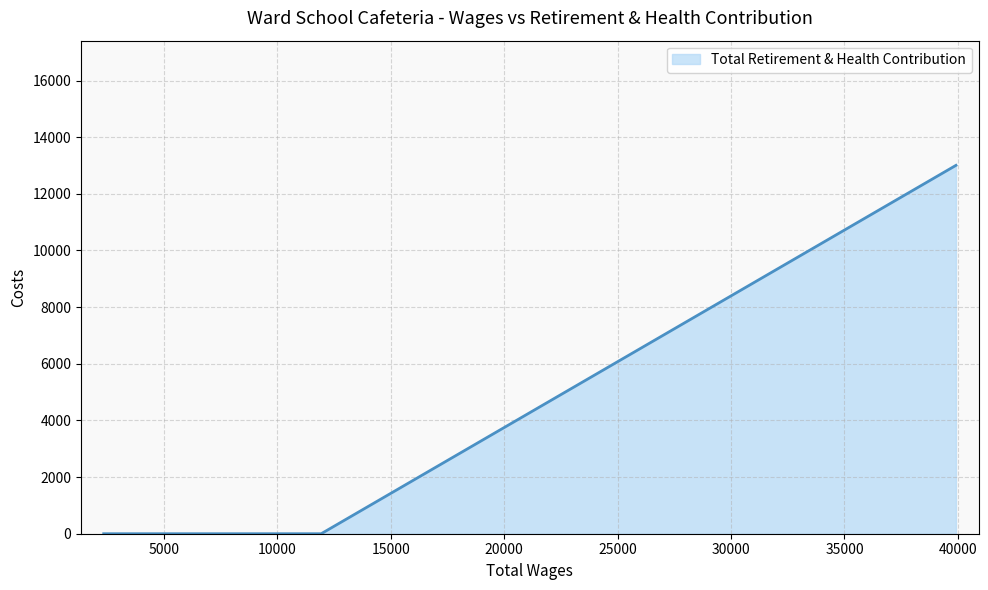

What is the average value?

3252